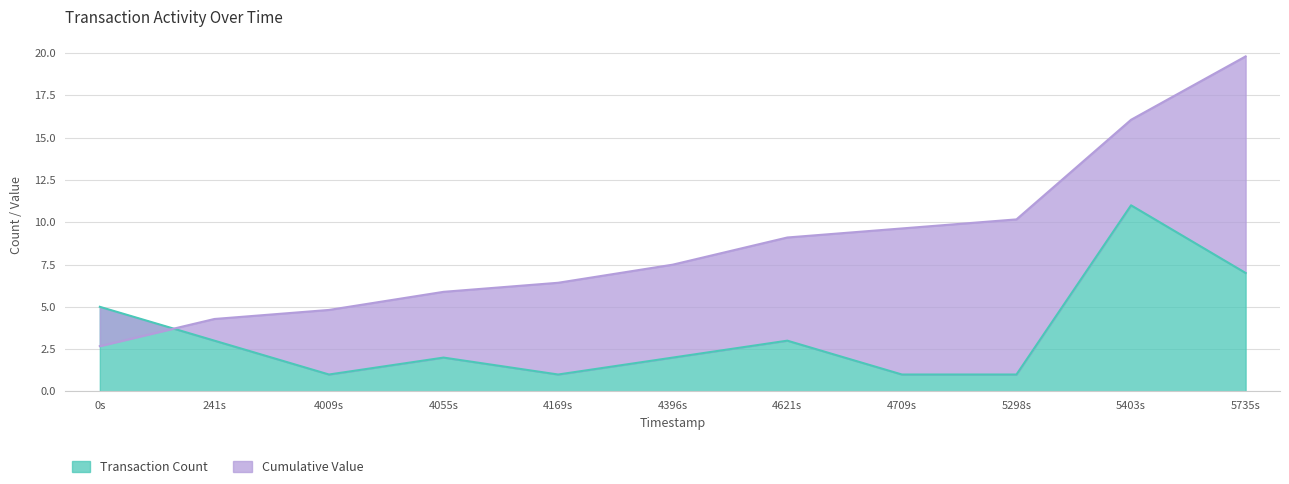

The value of Transaction Count at 0s is 8. True or false?

False